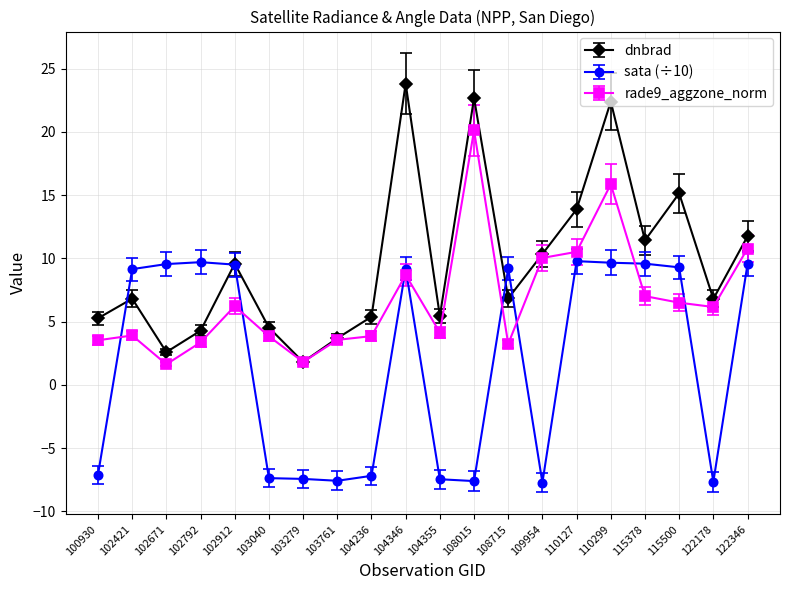

What is the minimum value shown in the chart?

-7.7